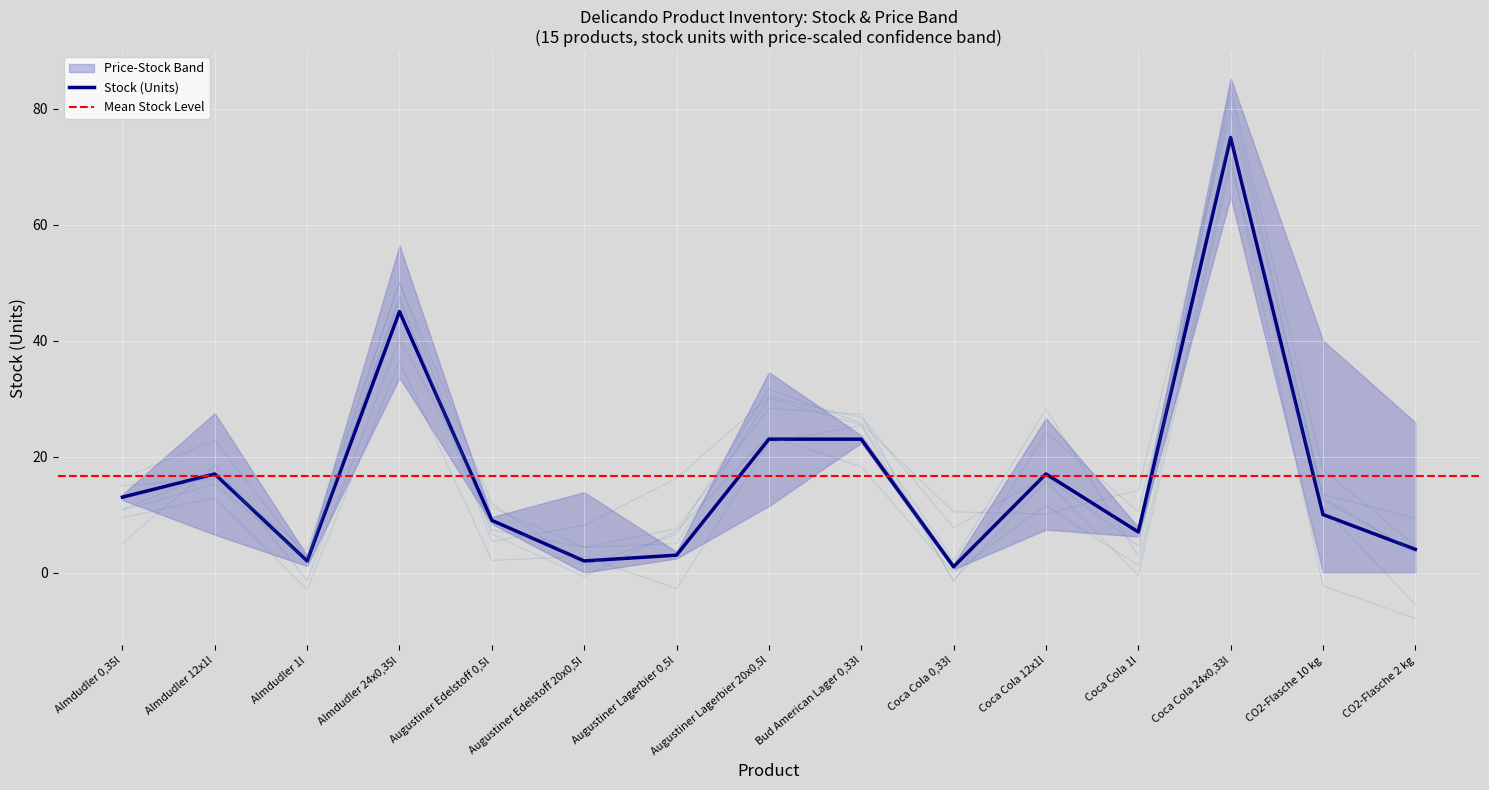

Rank the categories by value from highest to lowest.

Coca Cola 24x0,33l, Almdudler 24x0,35l, Augustiner Lagerbier 20x0,5l, Bud American Lager 0,33l, Almdudler 12x1l, Coca Cola 12x1l, Almdudler 0,35l, CO2-Flasche 10 kg, Augustiner Edelstoff 0,5l, Coca Cola 1l, CO2-Flasche 2 kg, Augustiner Lagerbier 0,5l, Almdudler 1l, Augustiner Edelstoff 20x0,5l, Coca Cola 0,33l